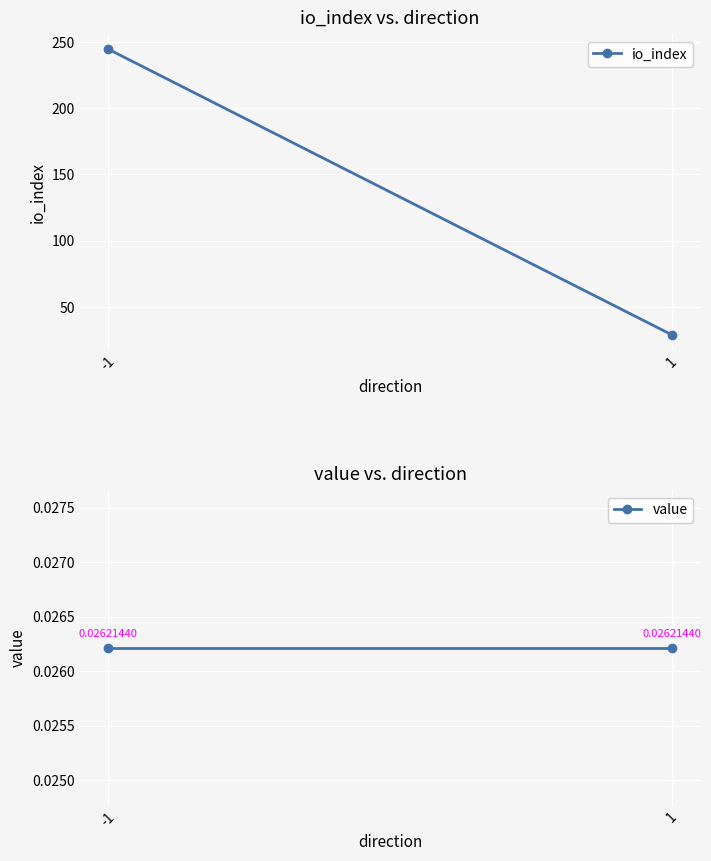

At which category is the sum across all series the highest?

-1